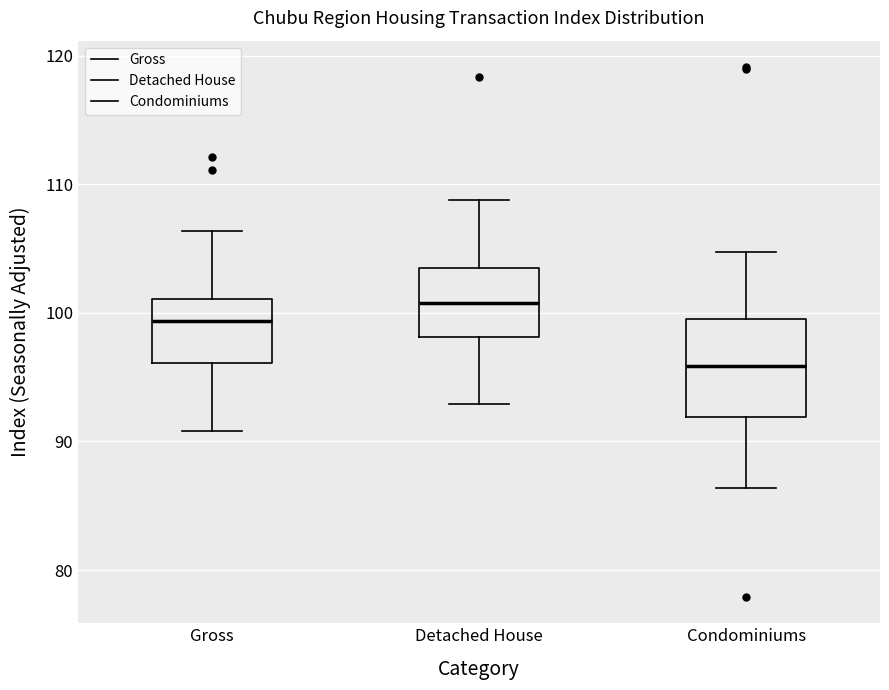

Comparing the boxes themselves (not the whiskers), which one is the tallest?

Condominiums